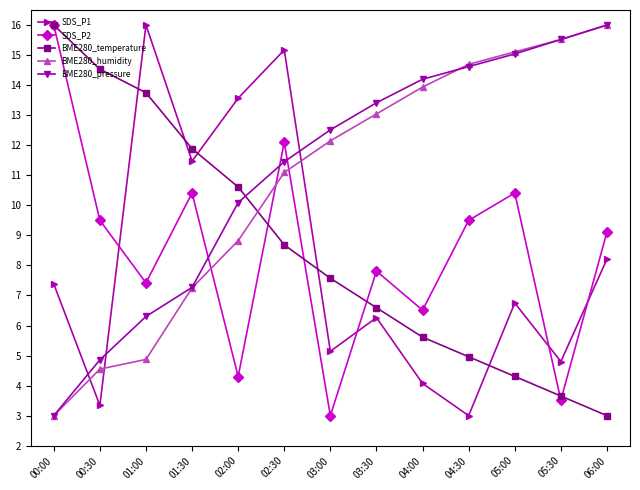

What is the sum of all BME280_humidity values?

140.0